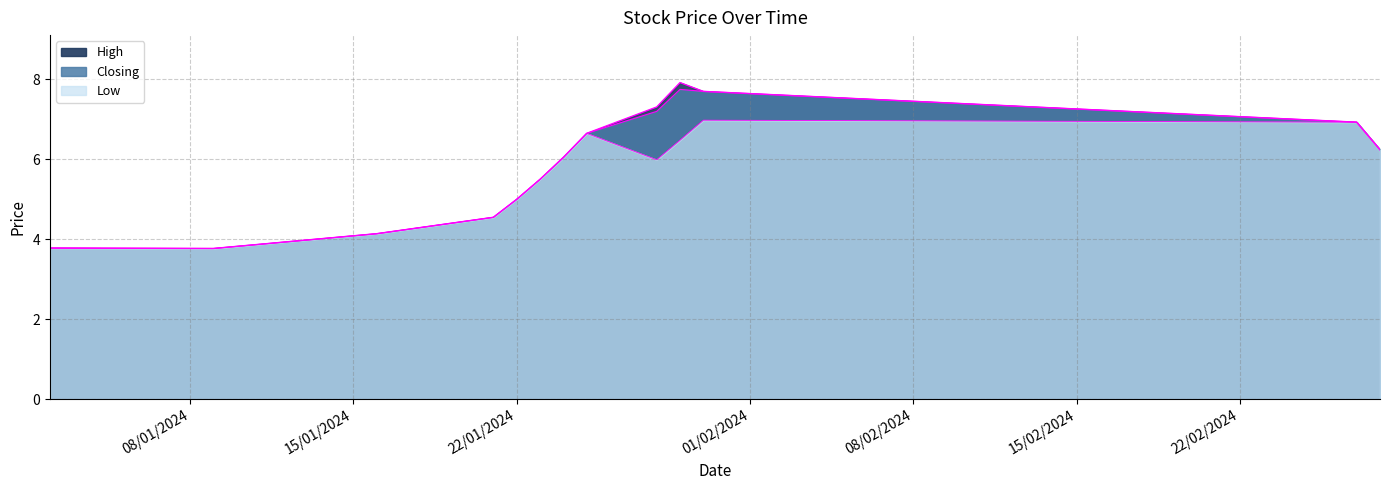

What is the label of the 6th point from the left?

23/01/2024